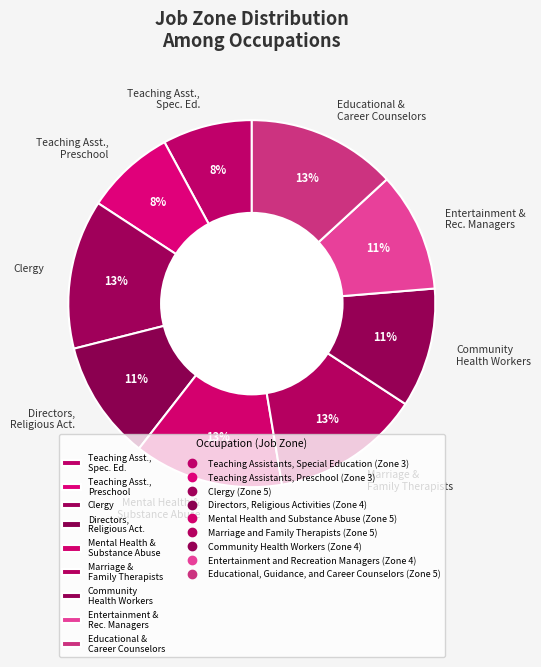

To the nearest percent, what portion does Clergy represent?

13%